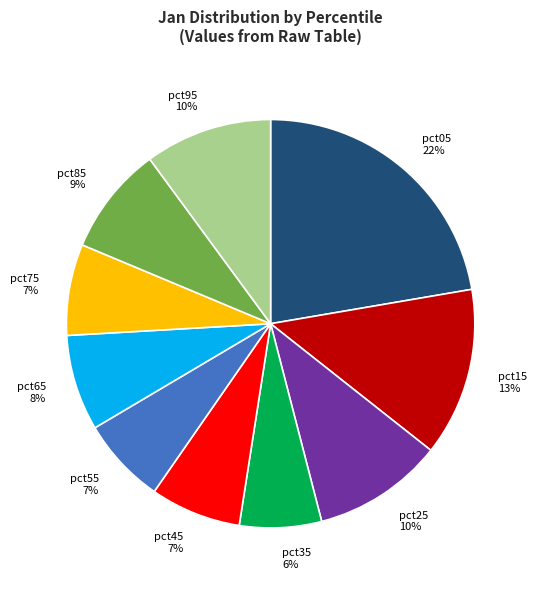

How many segments does this pie chart have?

10